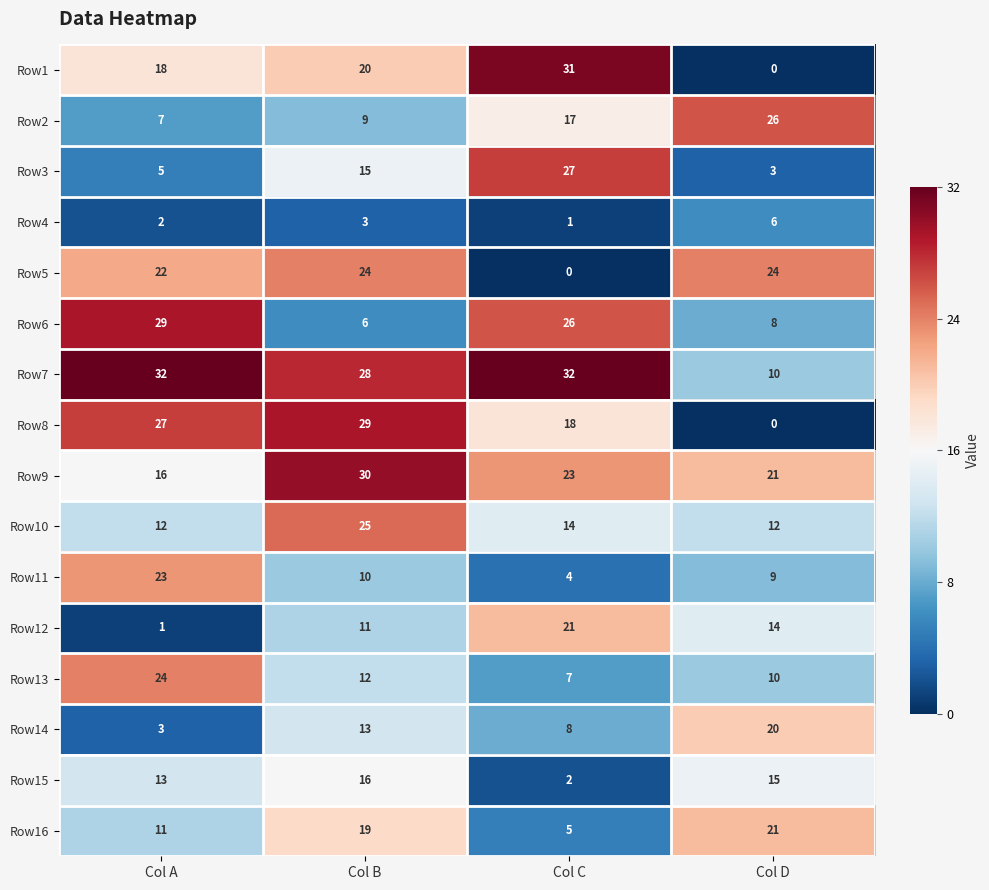

What is the total value across all series at Col D?

199